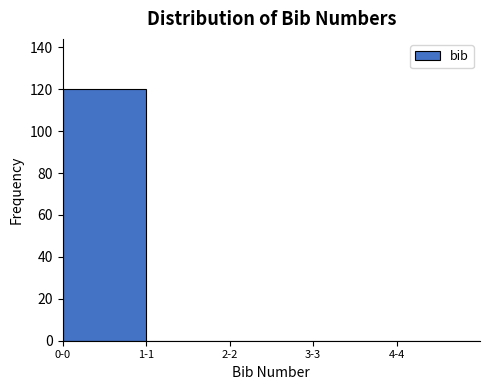

Reading left to right, what are all the values shown in this chart?

0-0=120	1-1=0	2-2=0	3-3=0	4-4=0